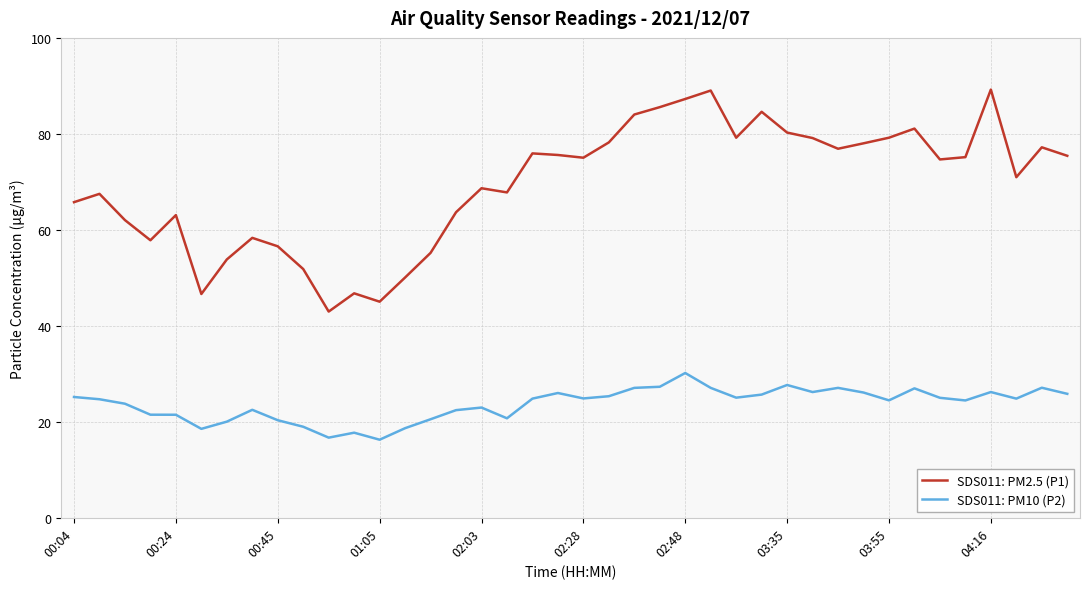

What is the smallest value displayed?

16.3